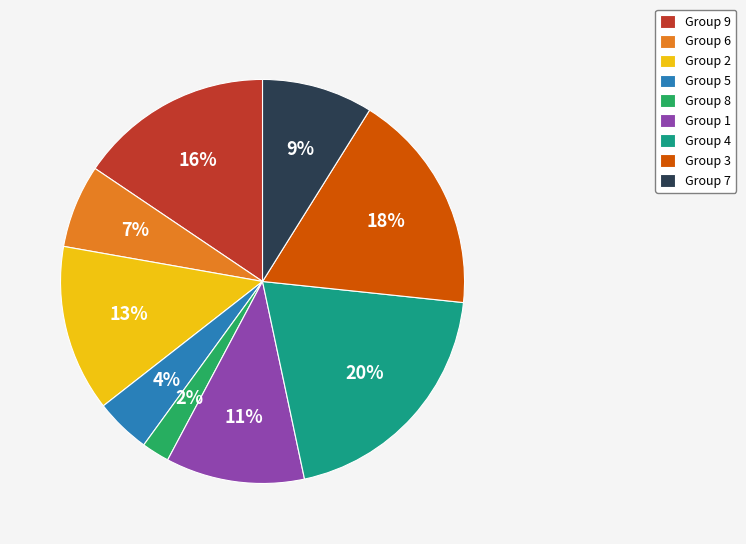

What percentage is the Group 1 slice, to the nearest percent?

11%